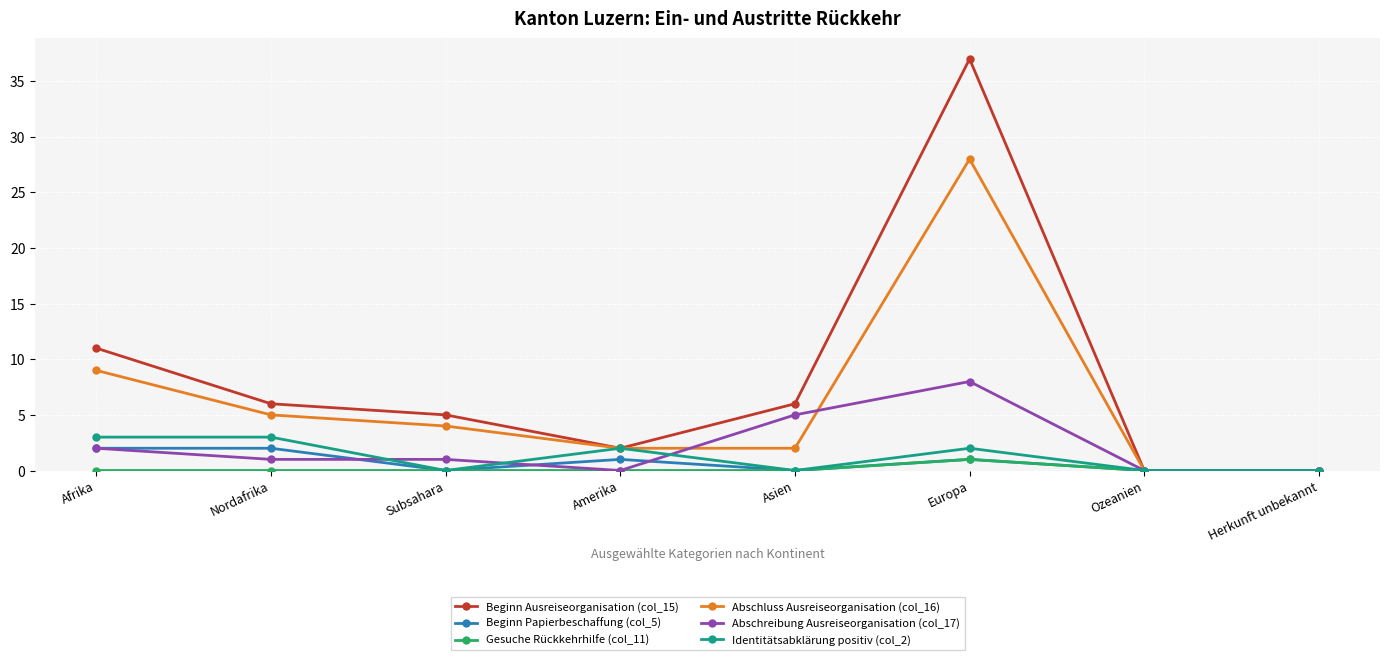

At how many categories does at least one series exceed 18?

1